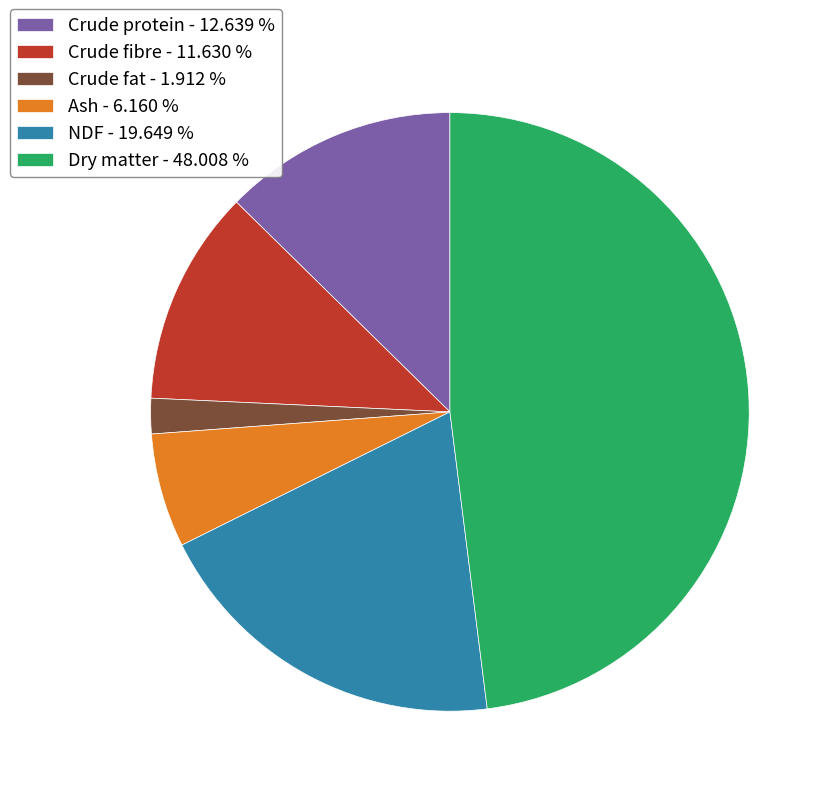

Is the sum of Dry matter - 48.008 % and Ash - 6.160 % greater than half?

Yes